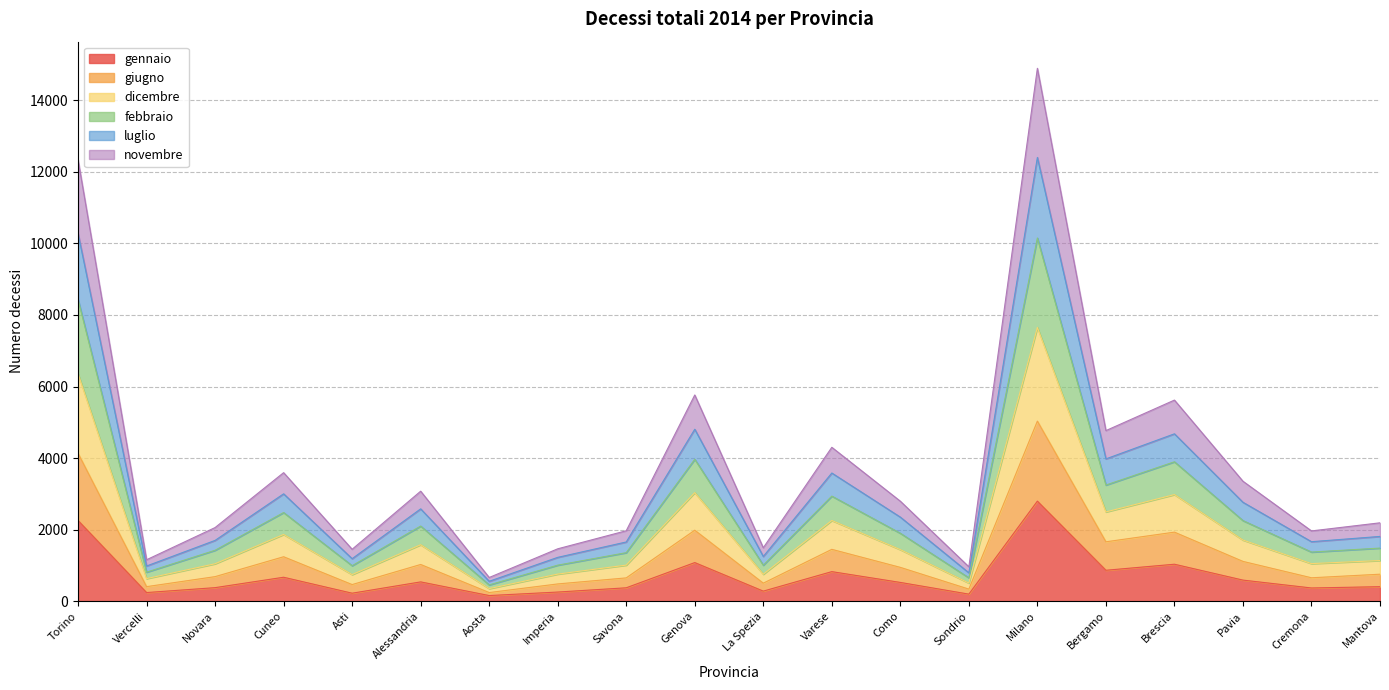

Where is luglio nearest to the value 6480?

Genova